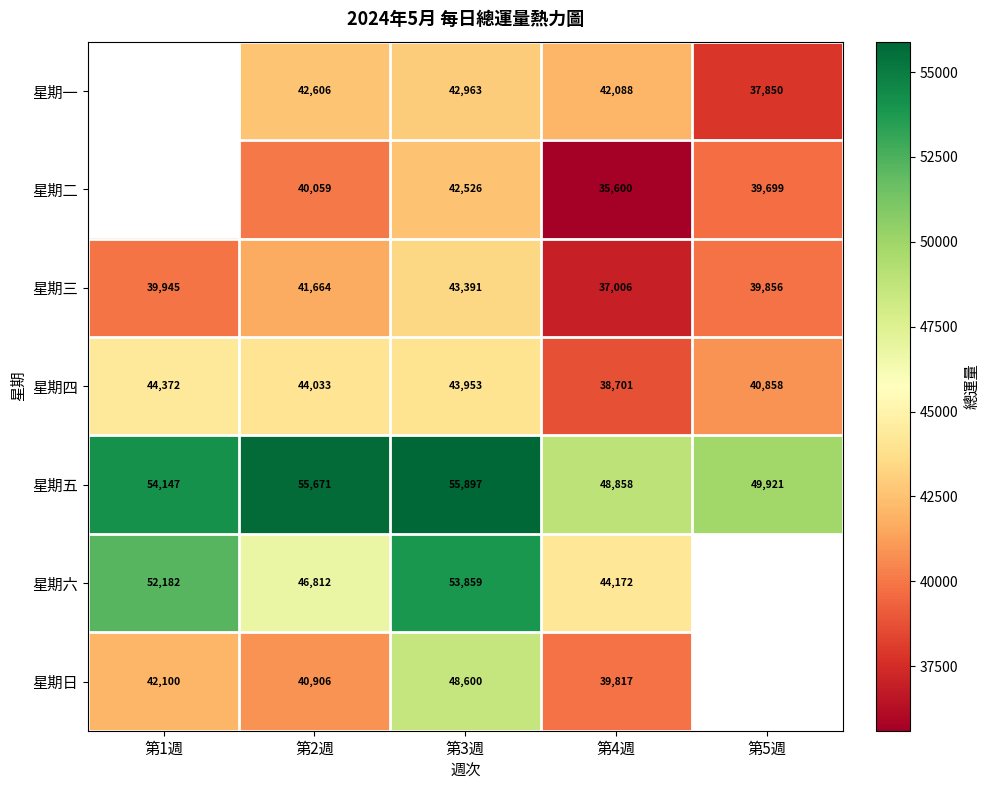

Is it true that 星期五 equals 93378 at 第3週?

False